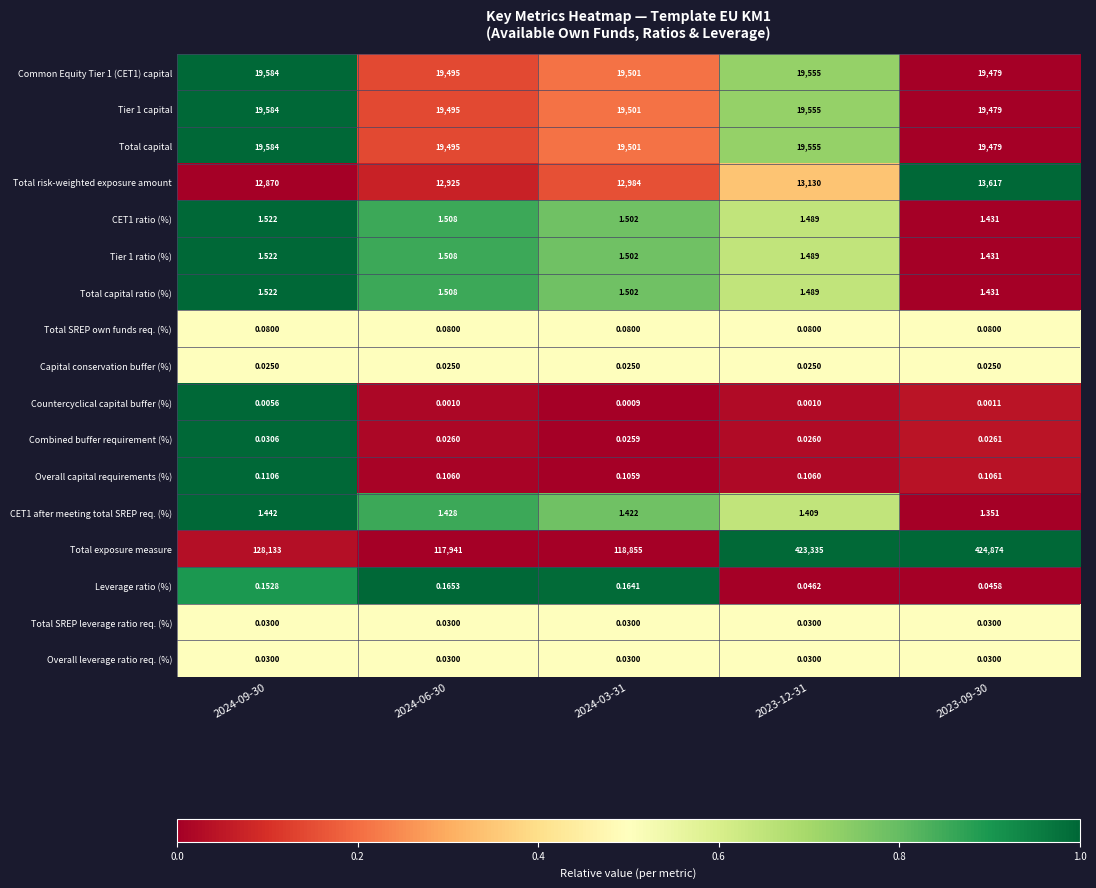

At which category is the sum across all series the highest?

2023-09-30